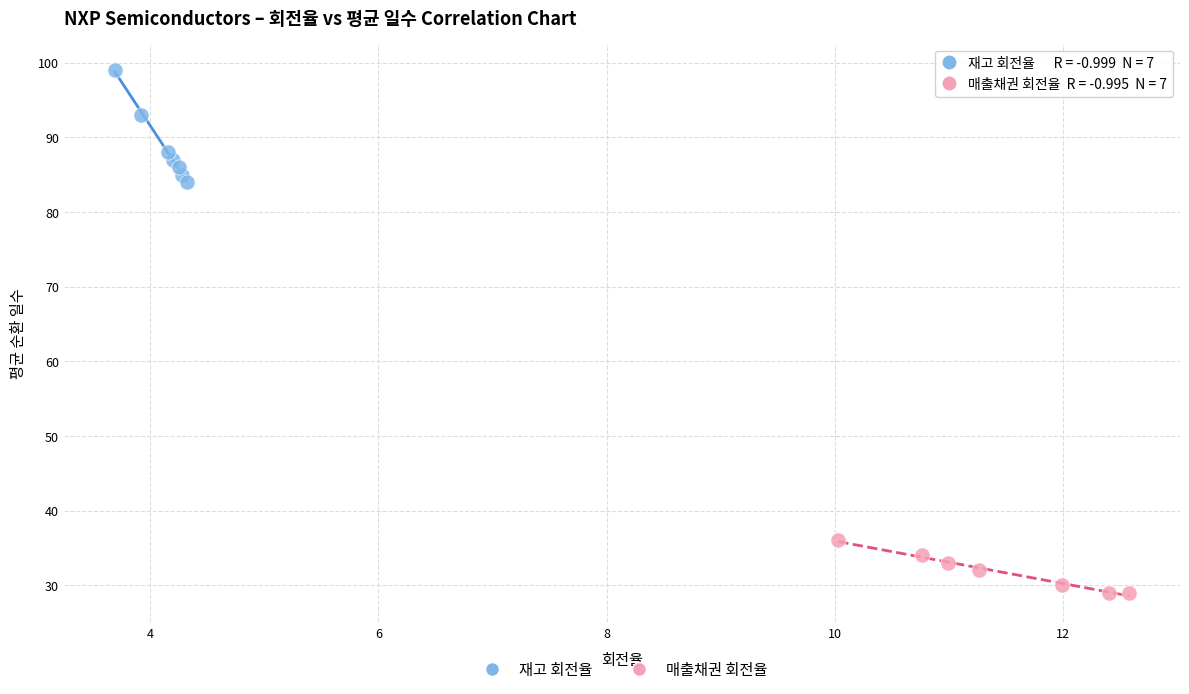

Which series reaches the minimum Y coordinate?

매출채권 회전율